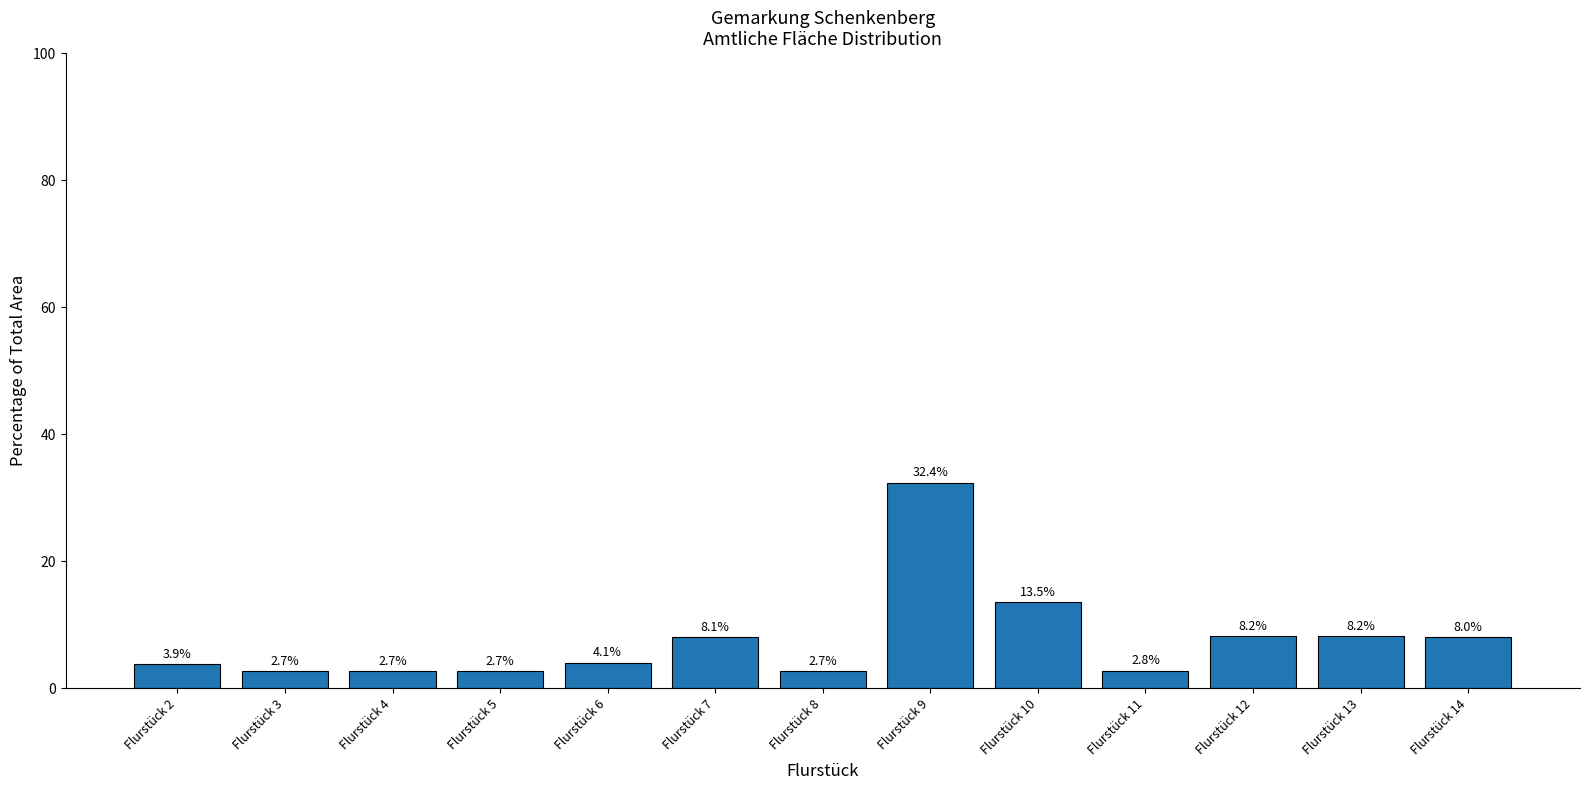

Is it true that the value at Flurstück 4 is 2.7?

True